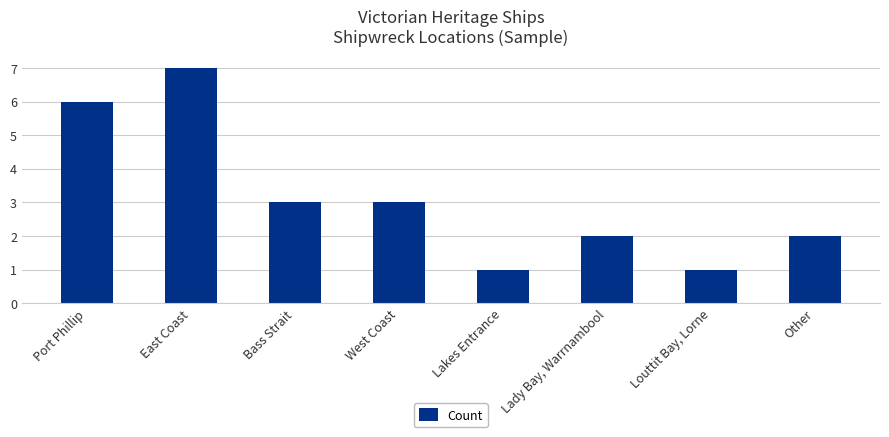

What is the average value?

3